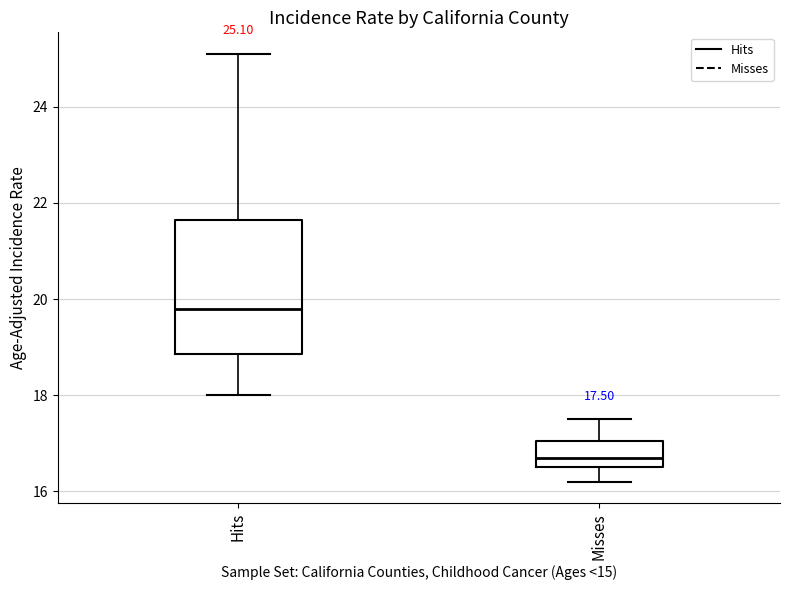

Which box's median line is the highest?

Hits